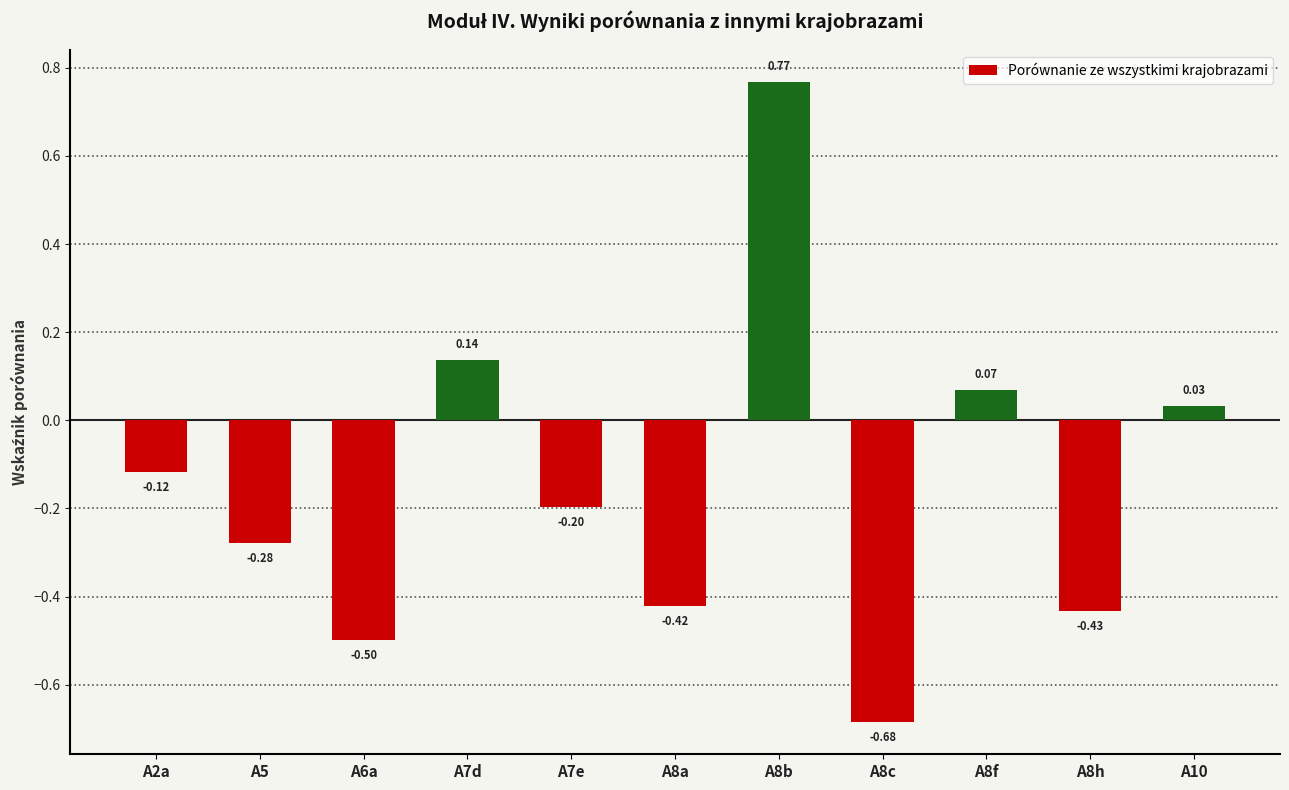

List the labels in order of value, largest first.

A8b, A7d, A8f, A10, A2a, A7e, A5, A8a, A8h, A6a, A8c